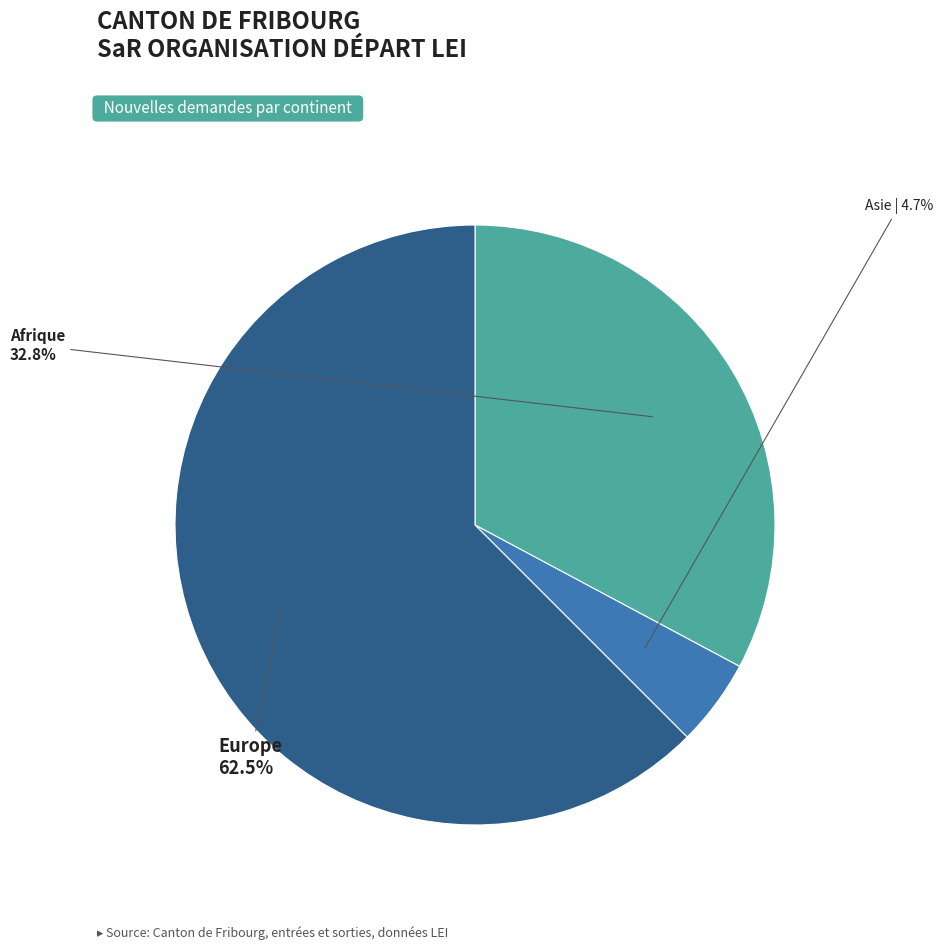

To the nearest percent, what portion does Asie represent?

5%